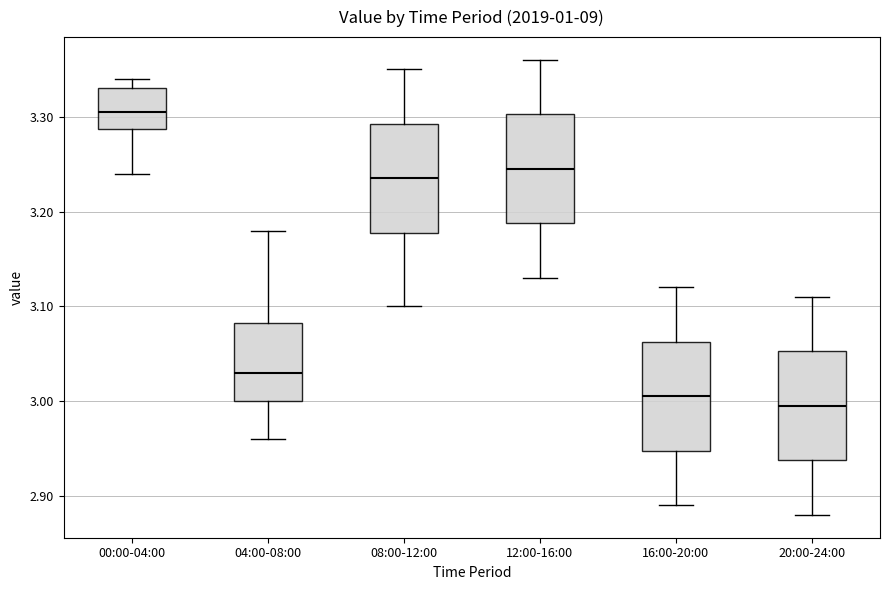

Reading left to right, read every box against the y-axis: the position of its median line, the range the box covers, and the ends of its whiskers. The values are not printed on the chart, so give them approximately, as read against the axis.

00:00-04:00: median 3.31, box 3.29 to 3.33, whiskers 3.24 to 3.34
04:00-08:00: median 3.03, box 3.00 to 3.08, whiskers 2.96 to 3.18
08:00-12:00: median 3.24, box 3.18 to 3.29, whiskers 3.10 to 3.35
12:00-16:00: median 3.25, box 3.19 to 3.30, whiskers 3.13 to 3.36
16:00-20:00: median 3.01, box 2.95 to 3.06, whiskers 2.89 to 3.12
20:00-24:00: median 3.00, box 2.94 to 3.05, whiskers 2.88 to 3.11